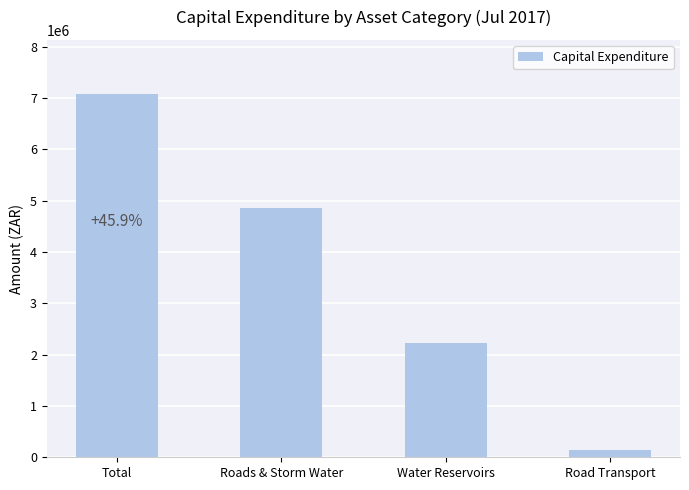

At which category does the chart reach its minimum across all series?

Road Transport